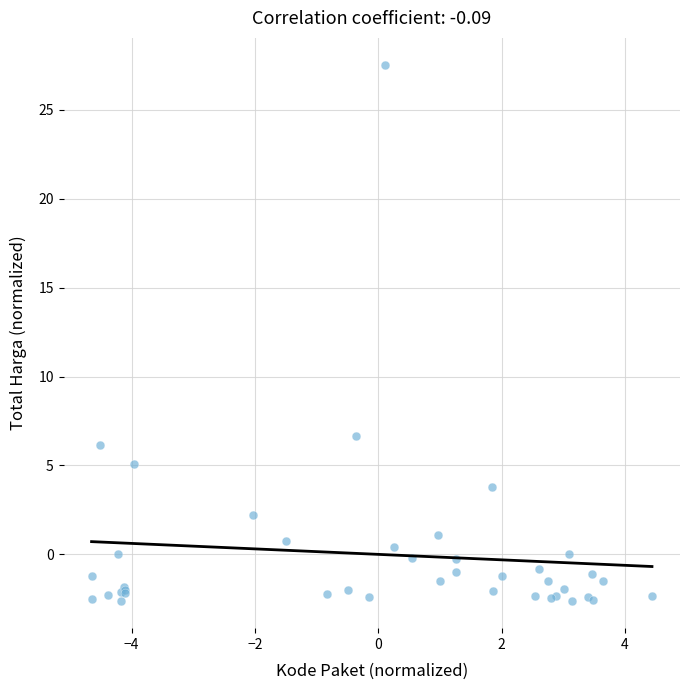

What Y value in the scatter plot is closest to 12?

6.7